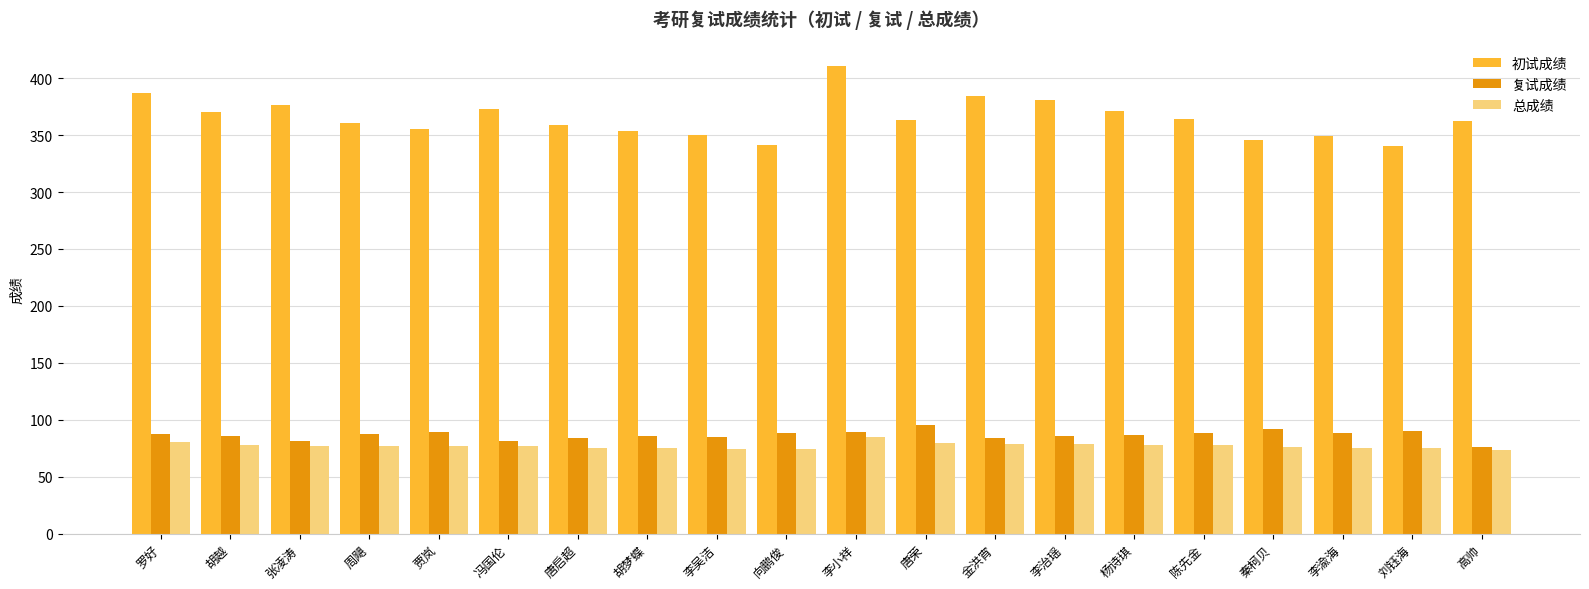

What is the difference between the highest and lowest values at 李小祥?

326.6